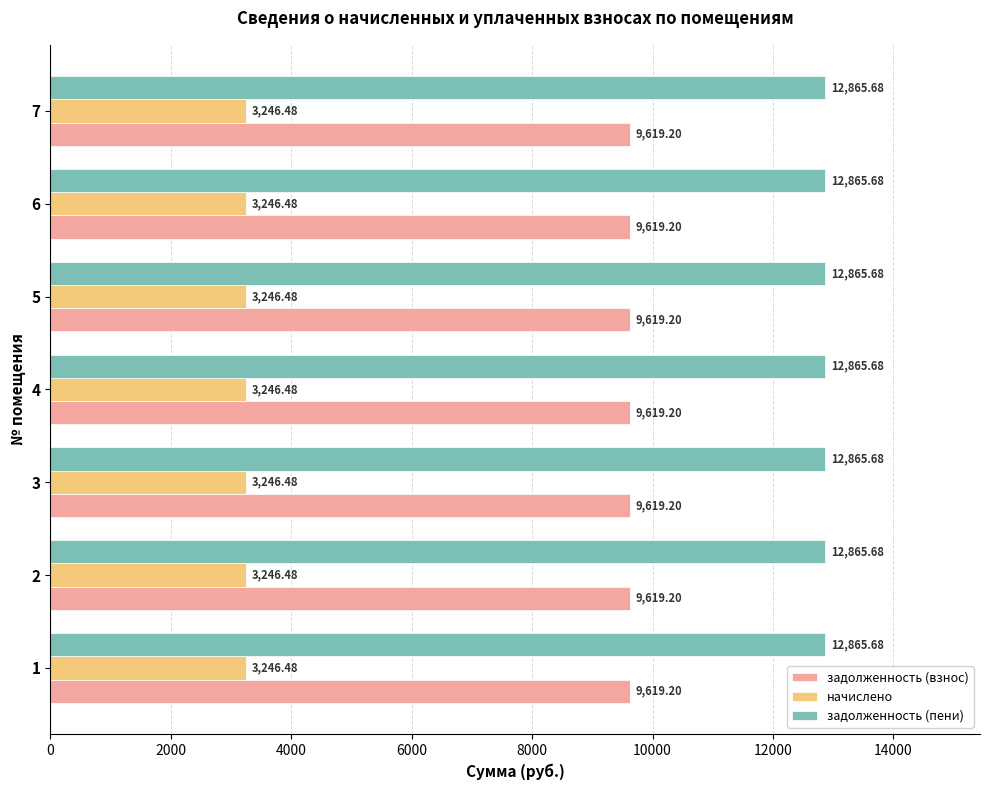

How many series are shown in this chart?

3